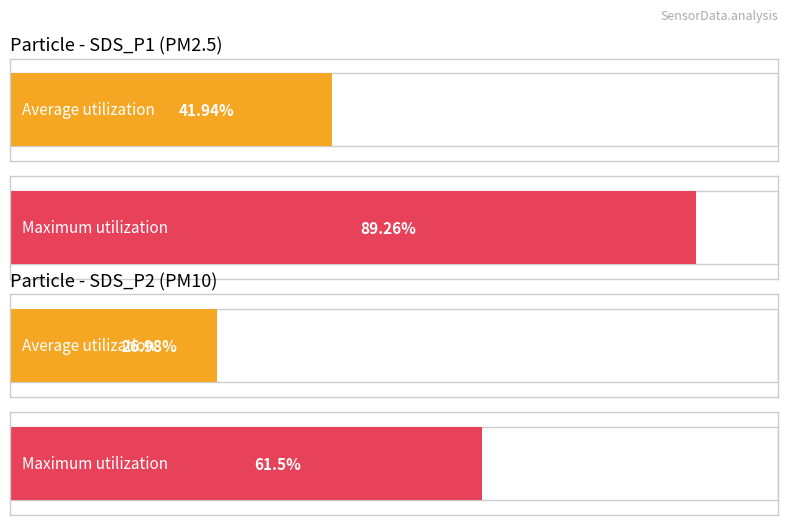

Is it true that SDS_P2 equals 6.7 at 18?

False